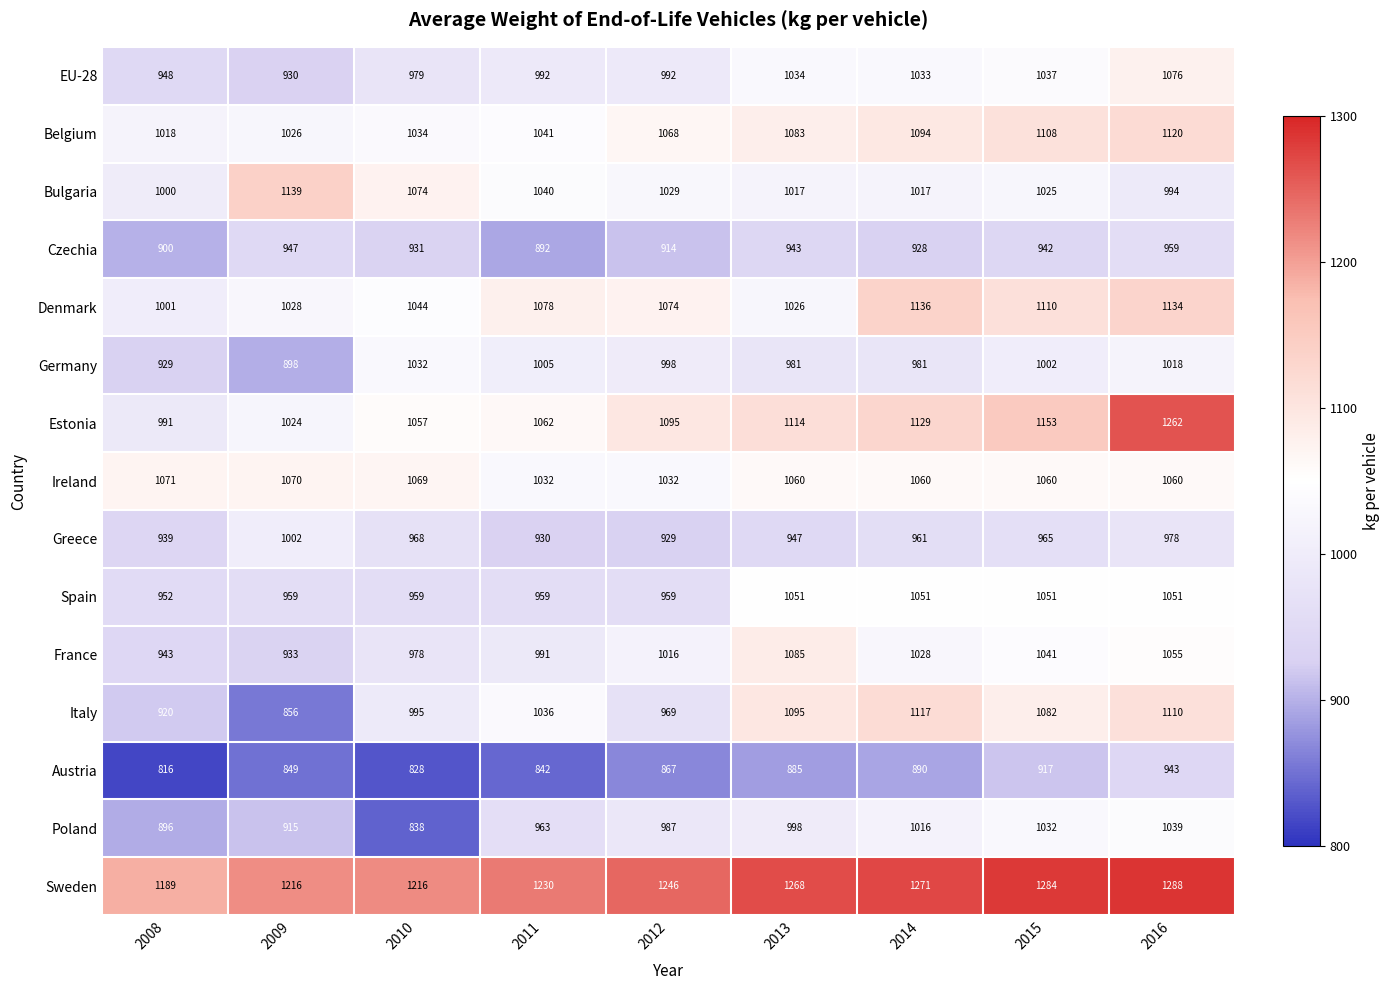

List the labels in order of Estonia value, largest first.

2016, 2015, 2014, 2013, 2012, 2011, 2010, 2009, 2008